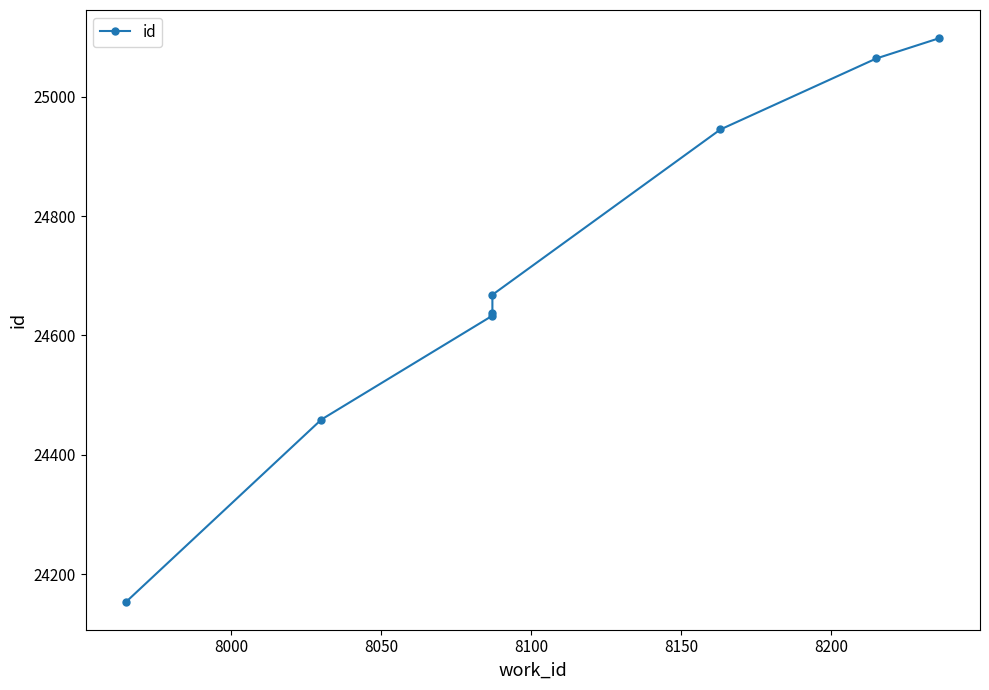

Reading right to left, extract all data points from this chart.

25098	25064	24945	24668	24638	24633	24459	24154